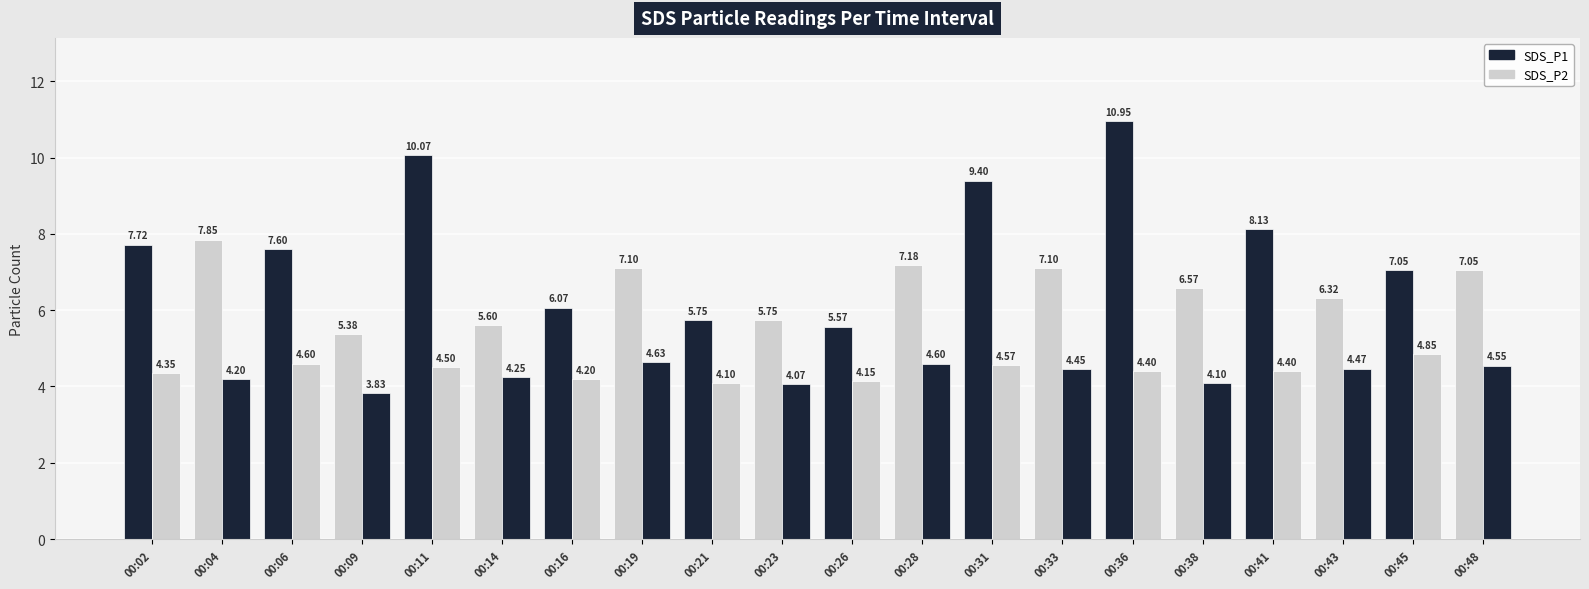

How many bars are there in total?

40